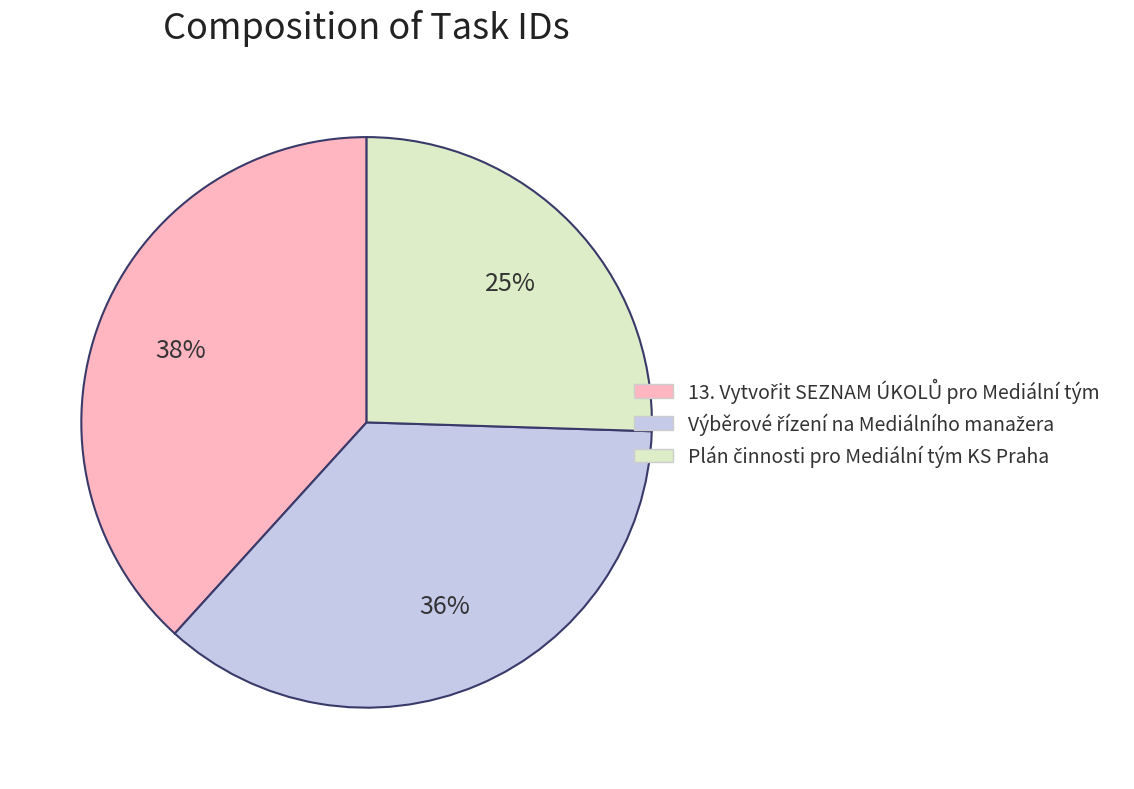

To the nearest percent, what is the difference between the largest and smallest slice percentages?

13%